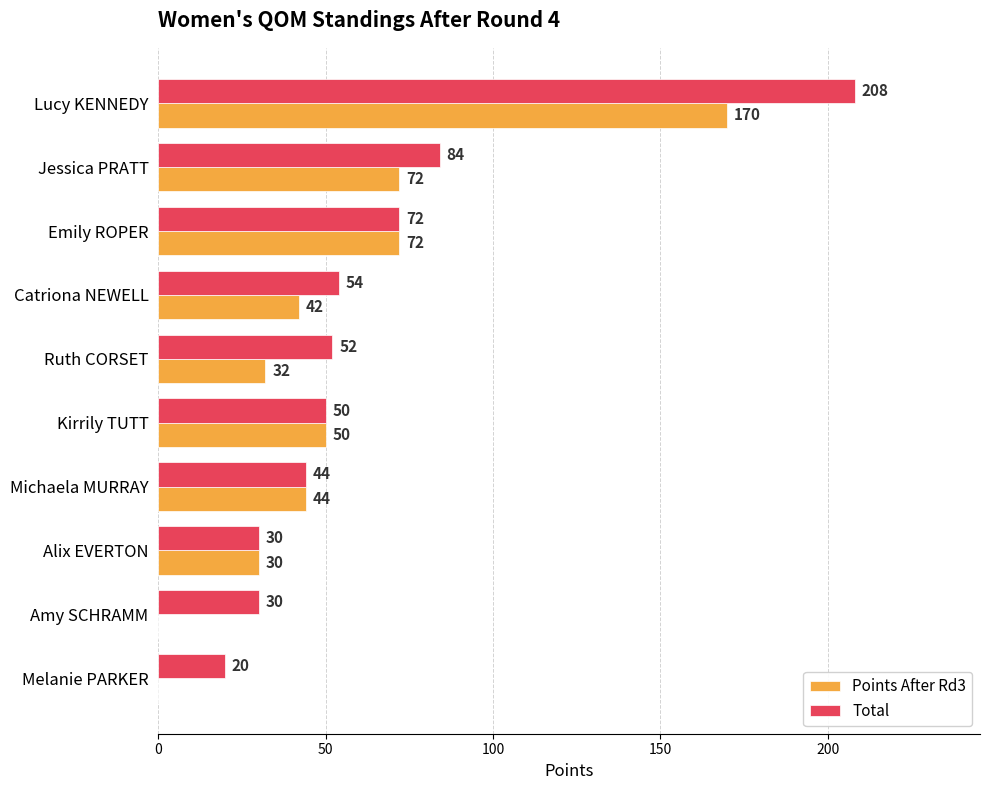

Count the number of categories in the chart.

10